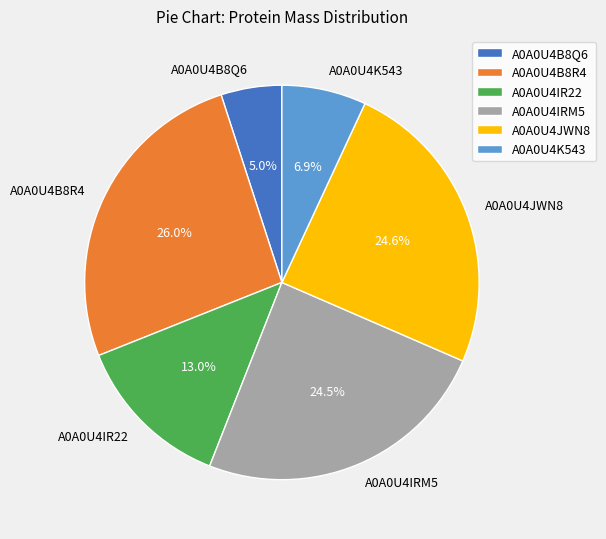

To the nearest percent, what is the combined percentage of A0A0U4K543 and A0A0U4B8Q6?

12%